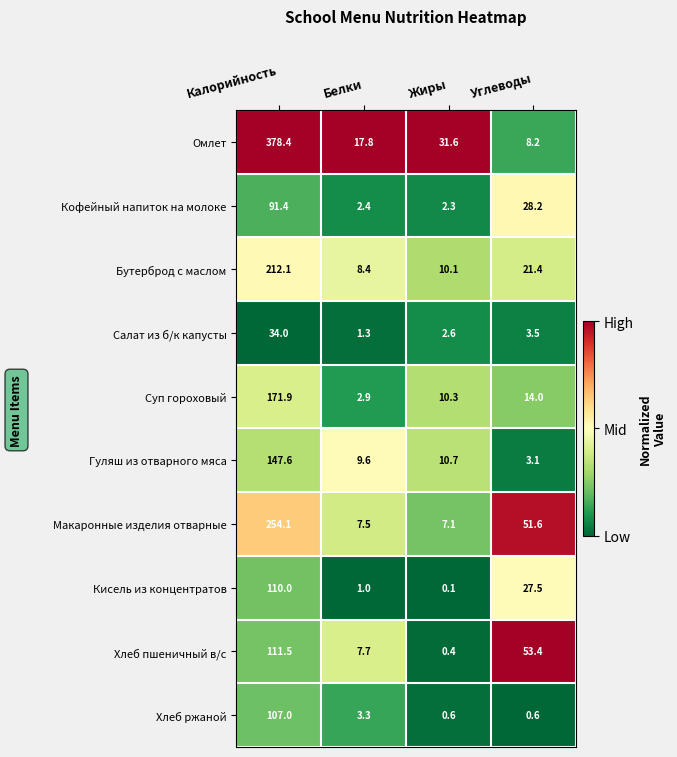

Rank the series by their maximum value, from lowest to highest.

Салат из б/к капусты, Кофейный напиток на молоке, Хлеб ржаной, Кисель из концентратов, Хлеб пшеничный в/с, Гуляш из отварного мяса, Суп гороховый, Бутерброд с маслом, Макаронные изделия отварные, Омлет